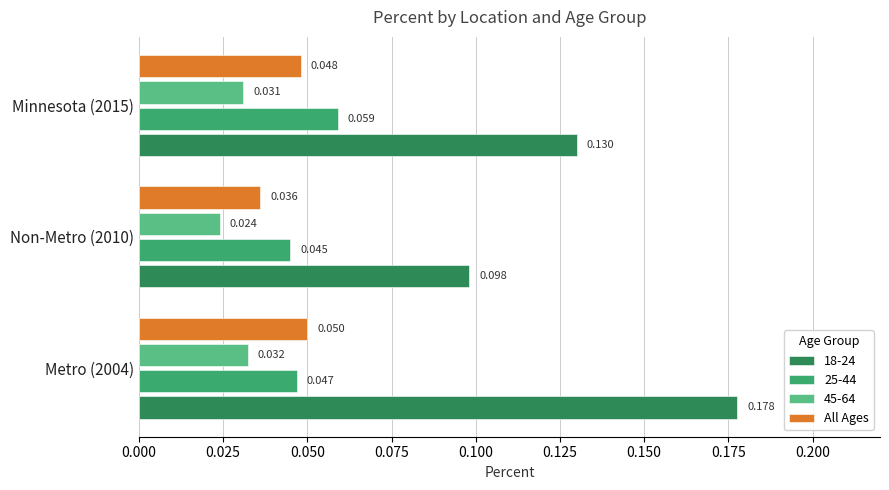

Is the value of 18-24 at Metro (2004) greater than the value of All Ages at Metro (2004)?

Yes